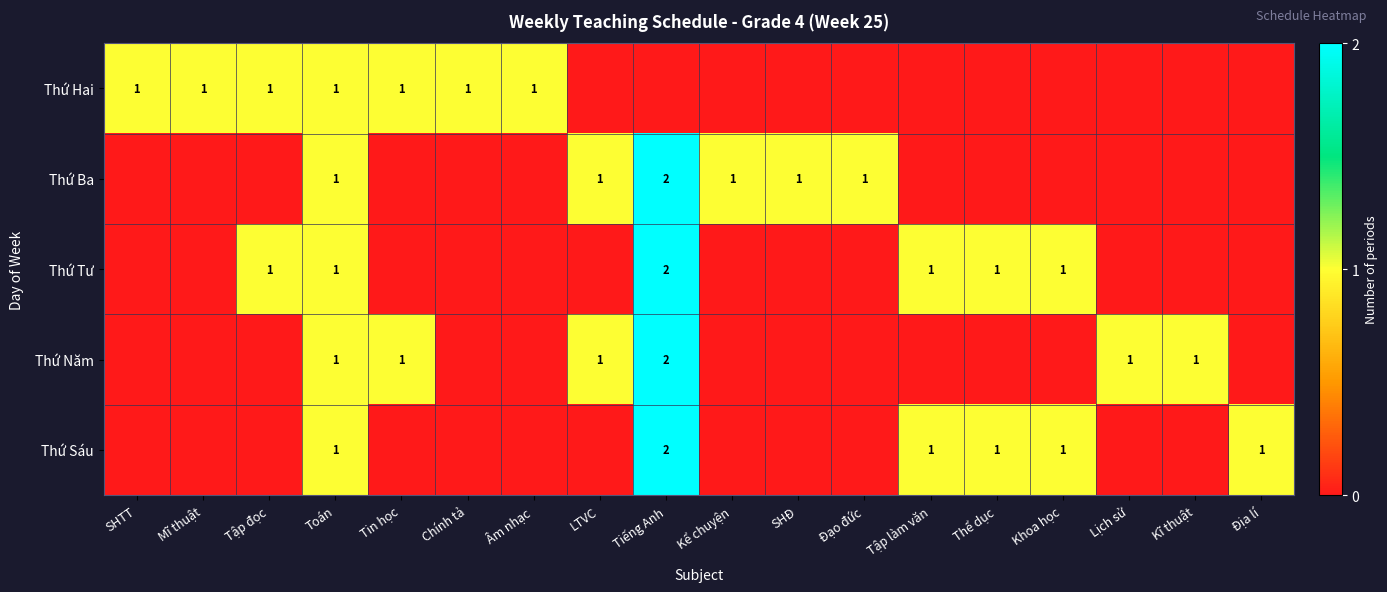

Is it true that Thứ Sáu equals 1 at Địa lí?

True